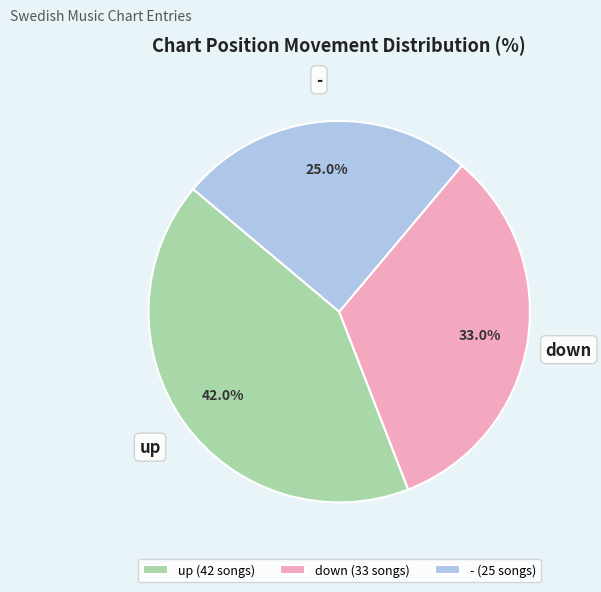

How many segments does this pie chart have?

3